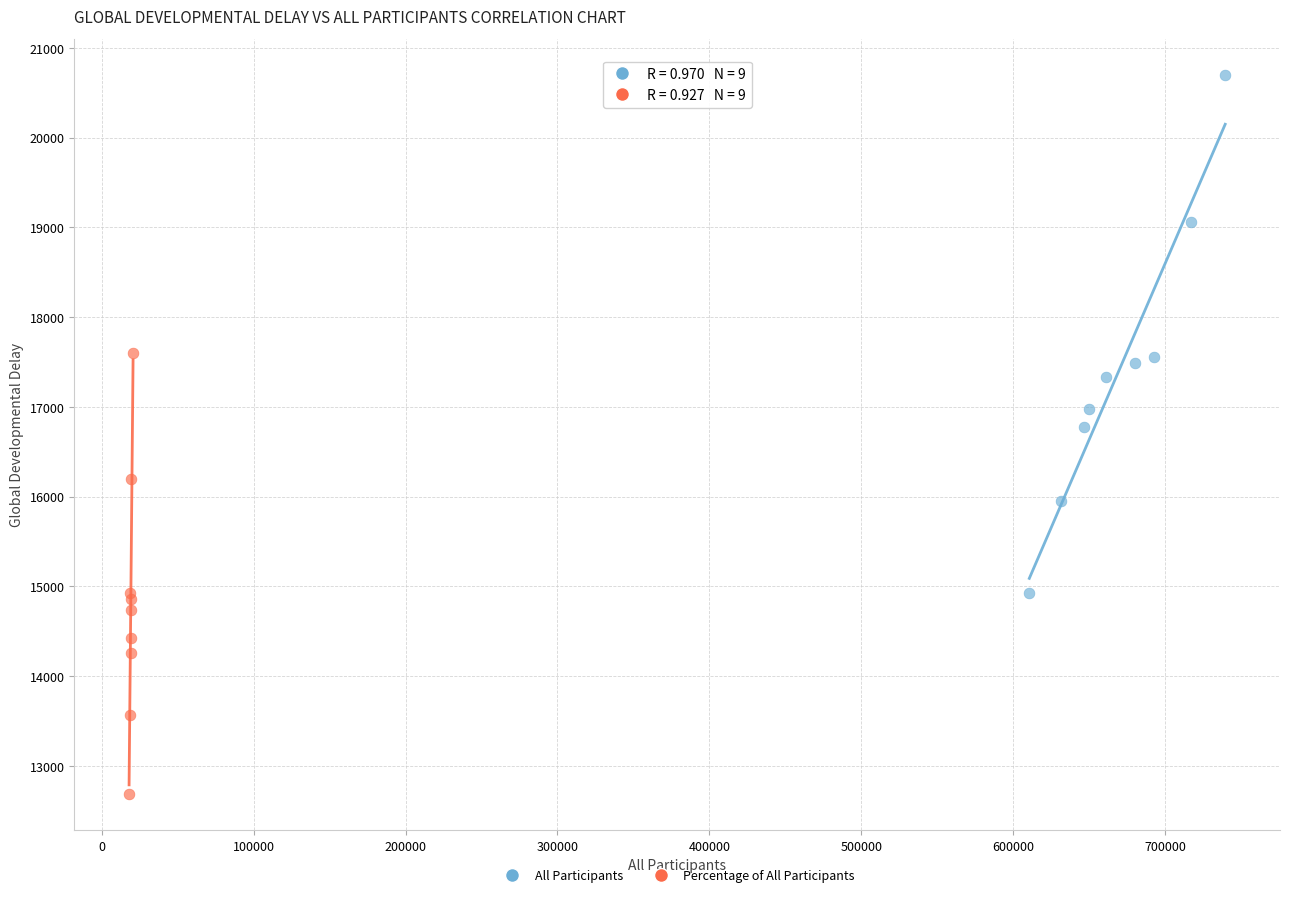

Which series reaches the minimum Y coordinate?

Percentage of All Participants